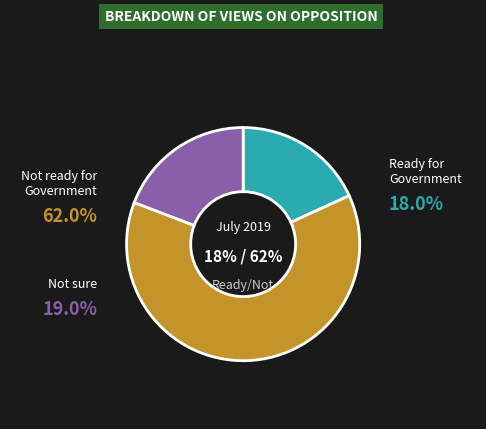

True or false: They are ready for Government accounts for 29% of the total.

False